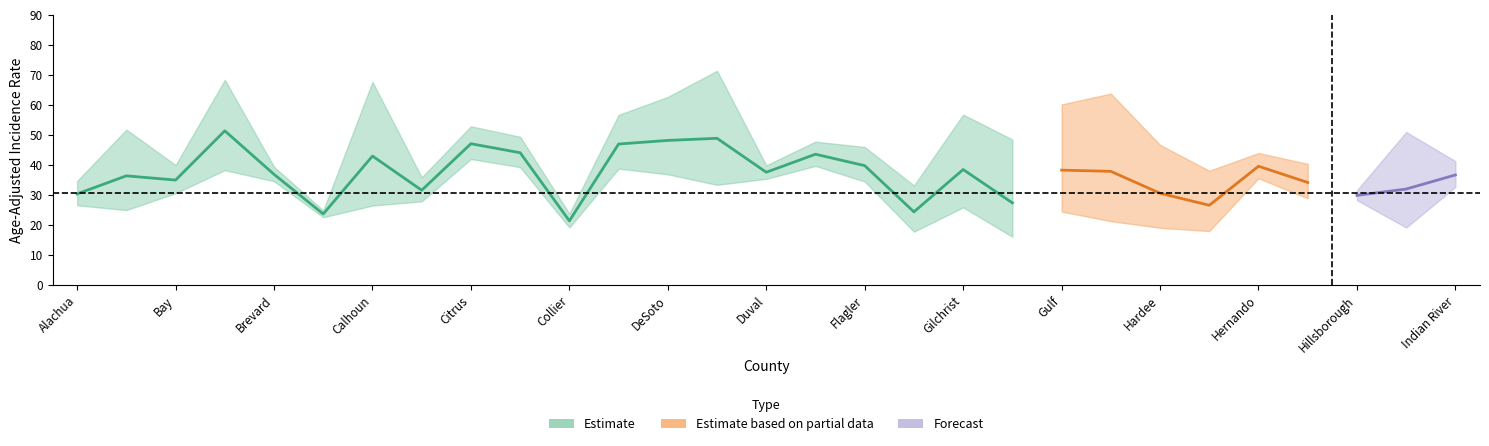

What is the sum of all Age-Adjusted Rate values?

754.4